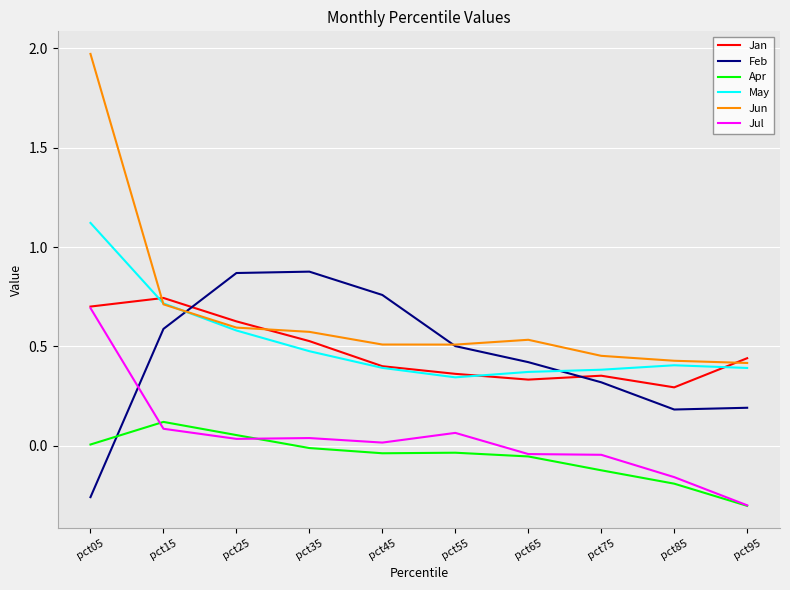

Is it true that Jan equals 0.7 at pct05?

True